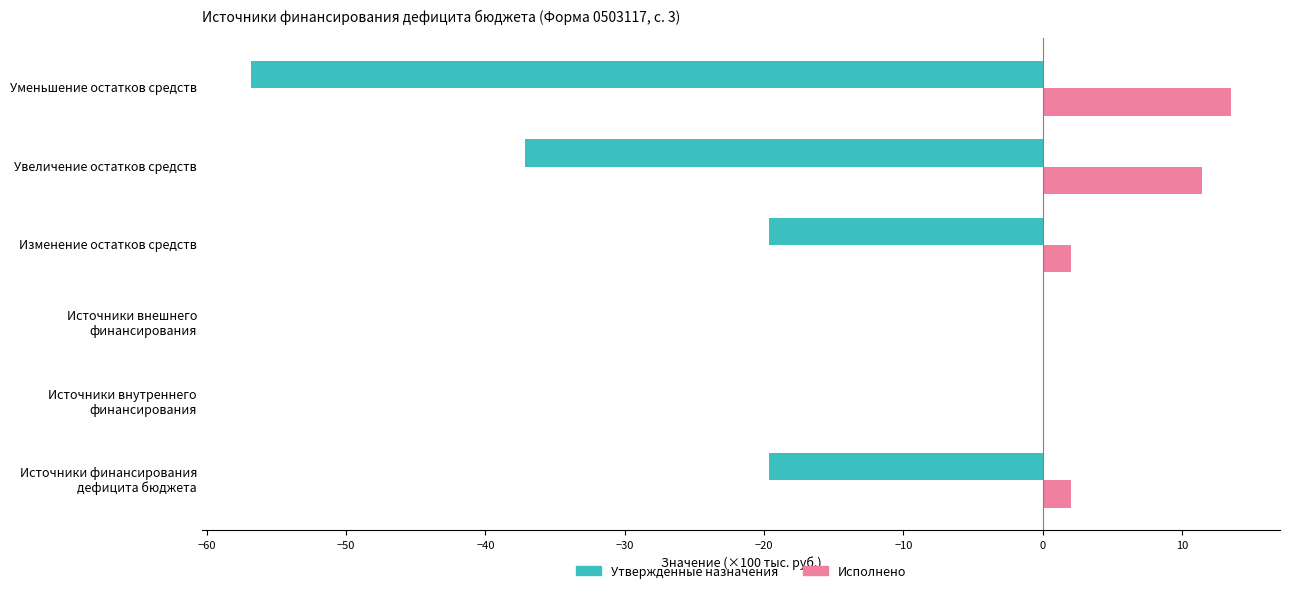

At which label does Исполнено reach its peak?

Уменьшение остатков средств